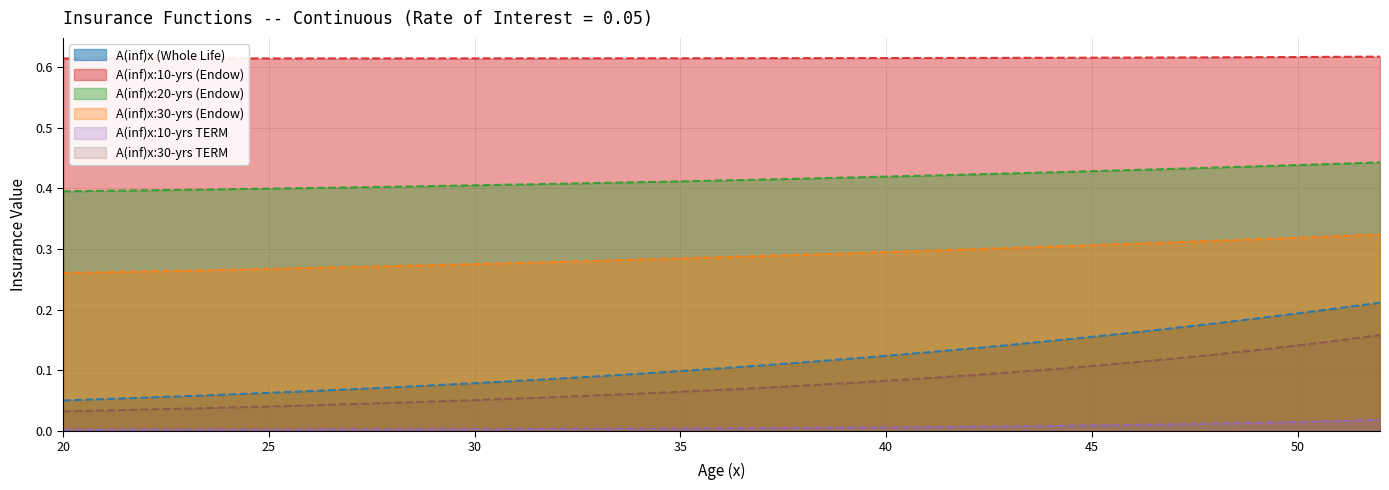

What is the value of the A(inf)x:30-yrs (Endow) point at the 9th from the left?

0.3